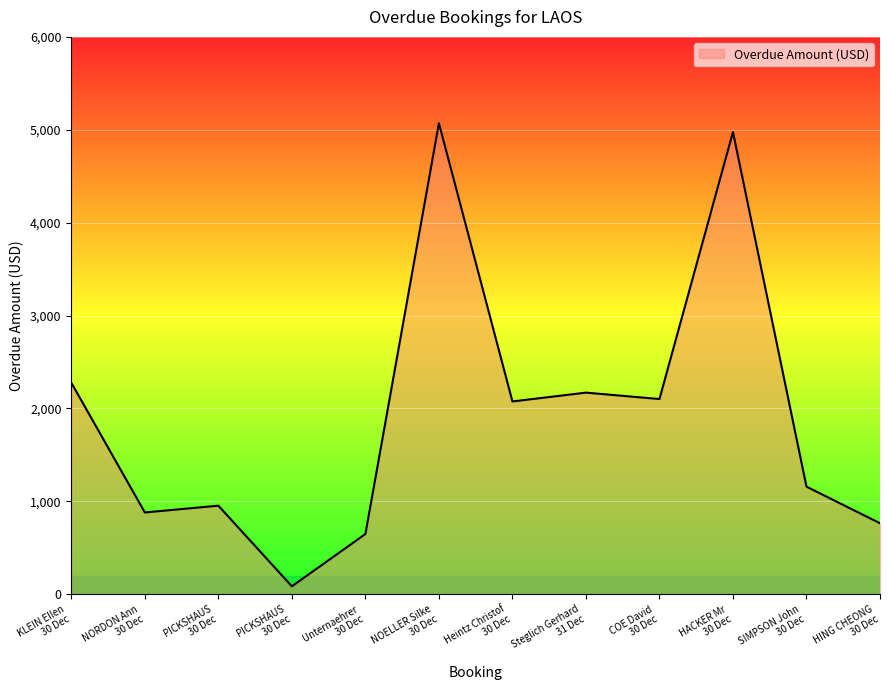

True or false: there are more than 1 points higher than both neighbors.

True